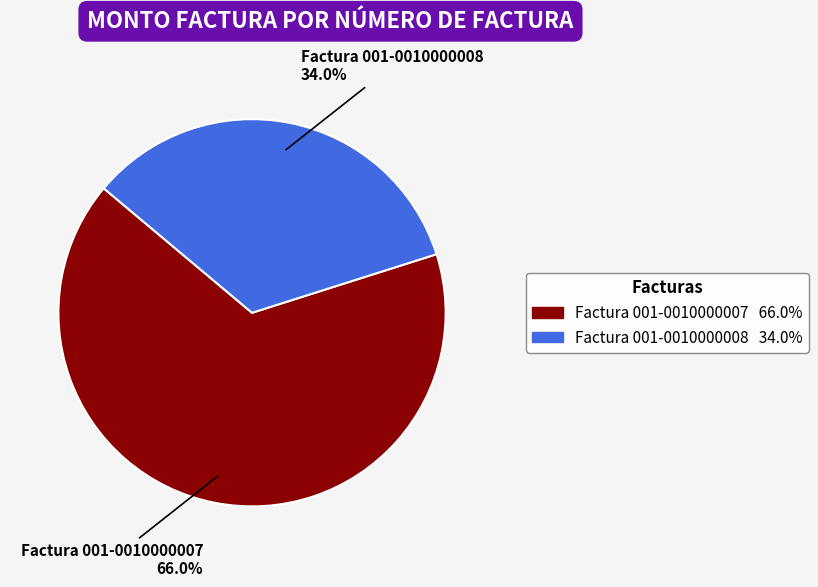

Which has a higher value, Factura 001-0010000008 or Factura 001-0010000007?

Factura 001-0010000007